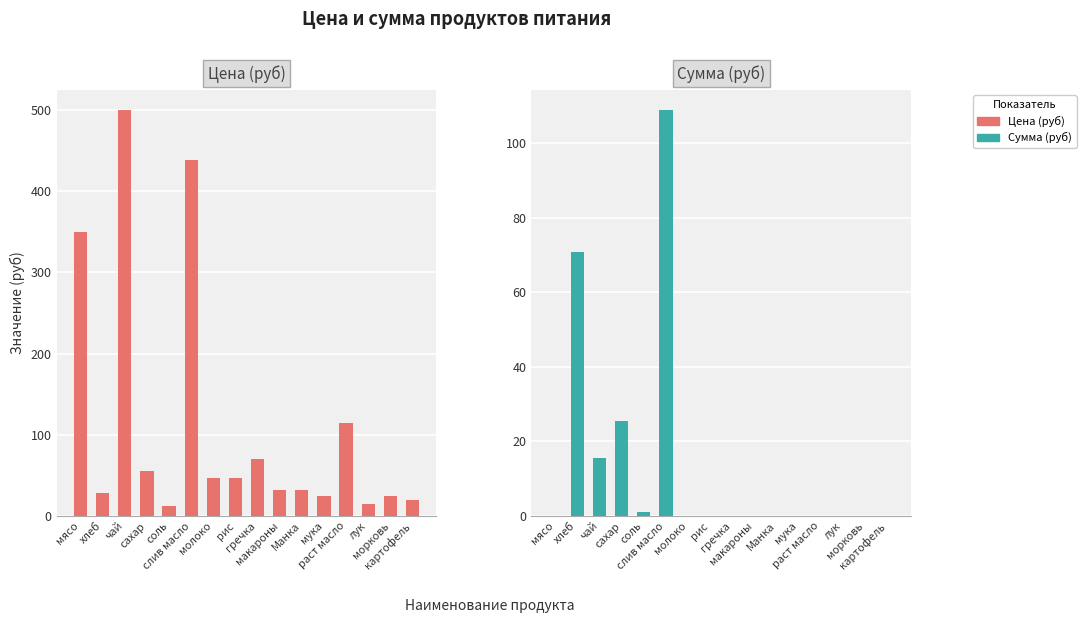

Are the bars grouped side by side (vs. stacked)?

Yes